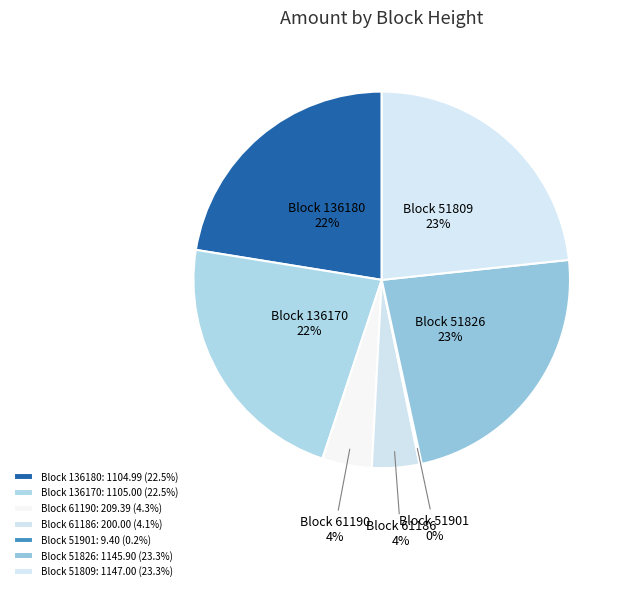

Combined, do Block 136170 and Block 136180 account for over 50%?

No